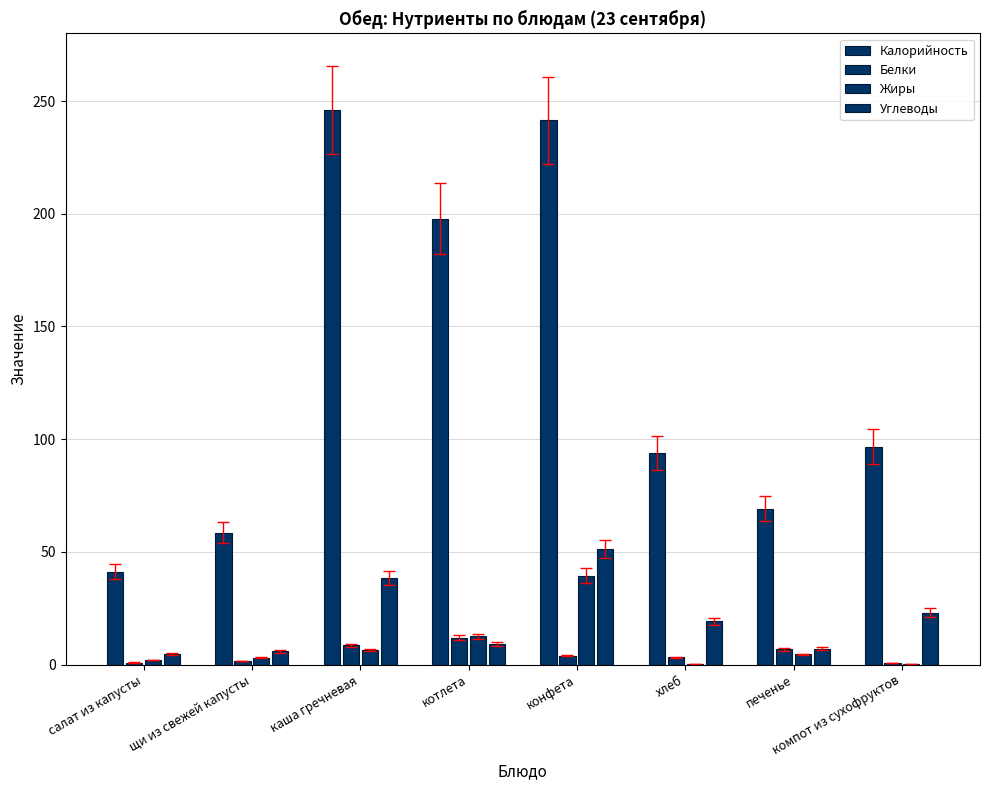

Is the value of Белки at салат из капусты greater than the value of Углеводы at салат из капусты?

No